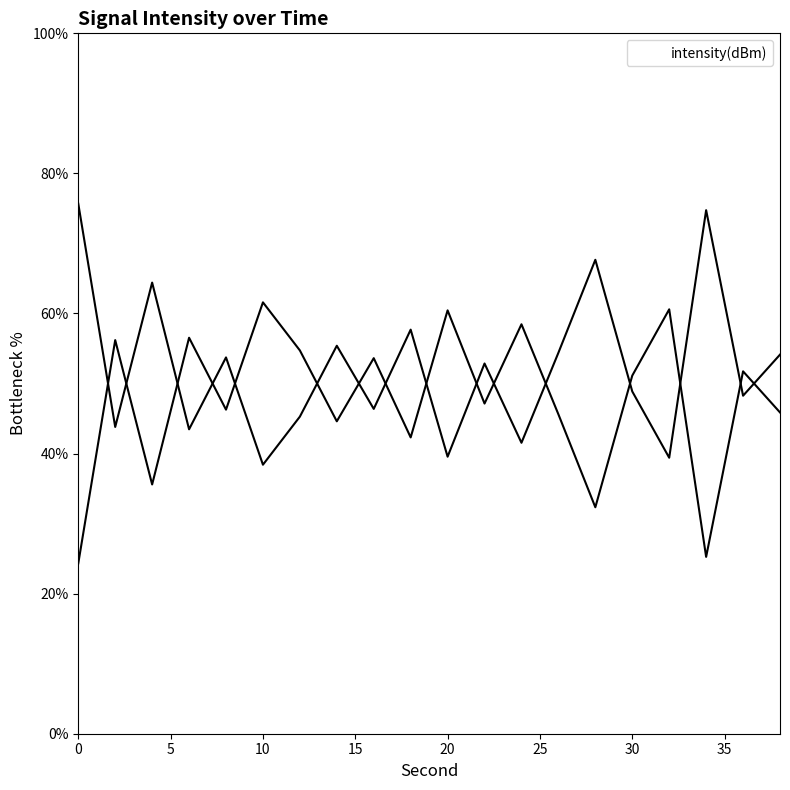

Reading right to left, extract all data points from this chart.

45.9	51.7	25.2	60.6	51.1	32.3	45.6	58.5	47.1	60.4	42.3	53.6	44.6	54.7	61.6	46.3	56.5	35.6	56.2	24.3